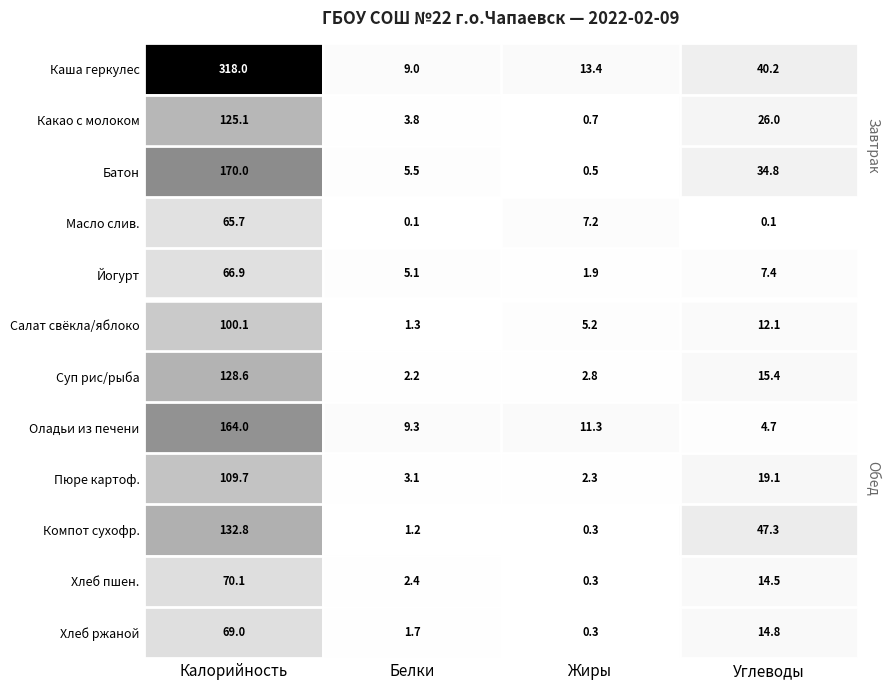

Which series has the largest range (max minus min)?

Каша геркулес